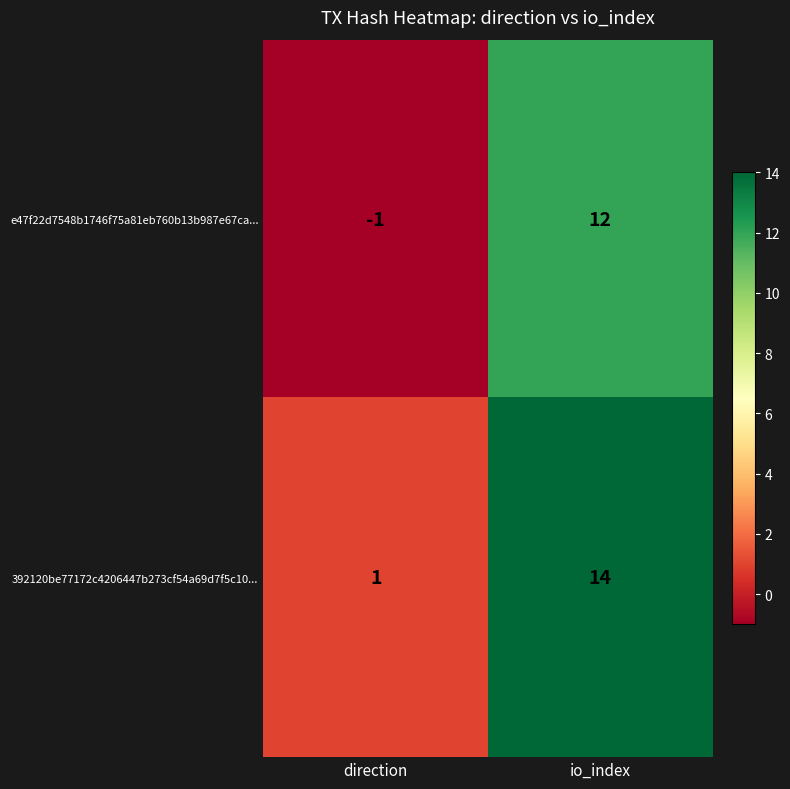

At which category is the sum across all series the highest?

io_index